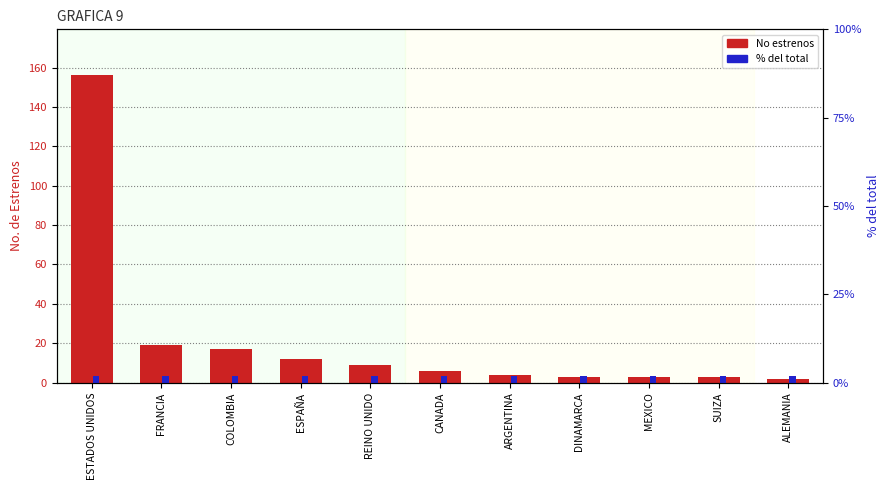

Reading left to right, list all the values displayed in this chart.

No estrenos: 156	19	17	12	9	6	4	3	3	3	2
% del total: 2	2	2	2	2	2	2	2	2	2	2